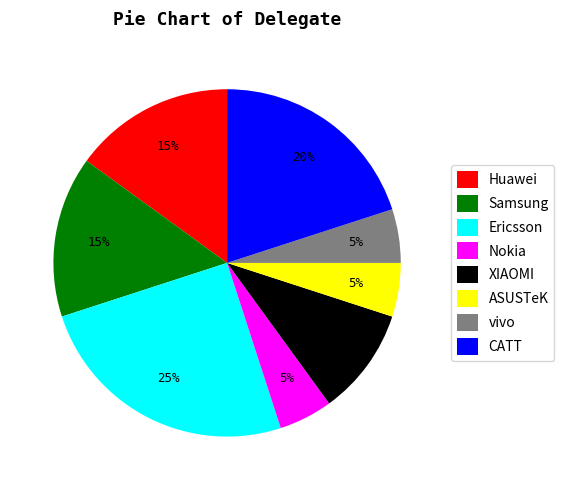

To the nearest percent, what portion does Huawei represent?

15%